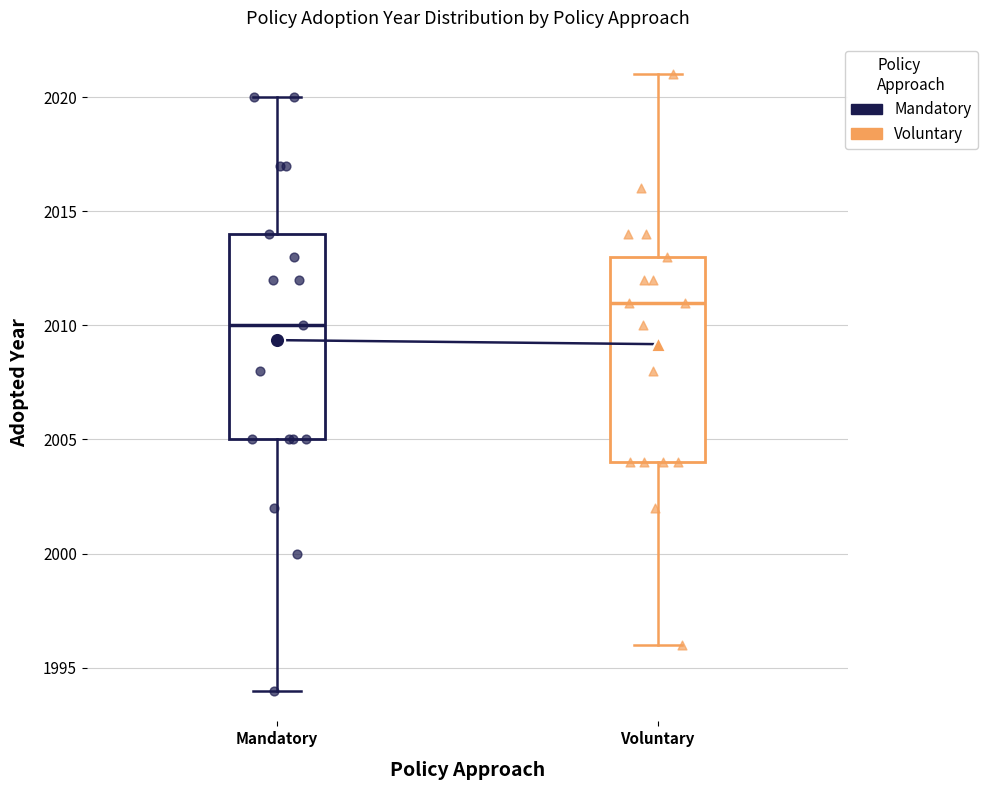

Which box's median line is the lowest?

Mandatory